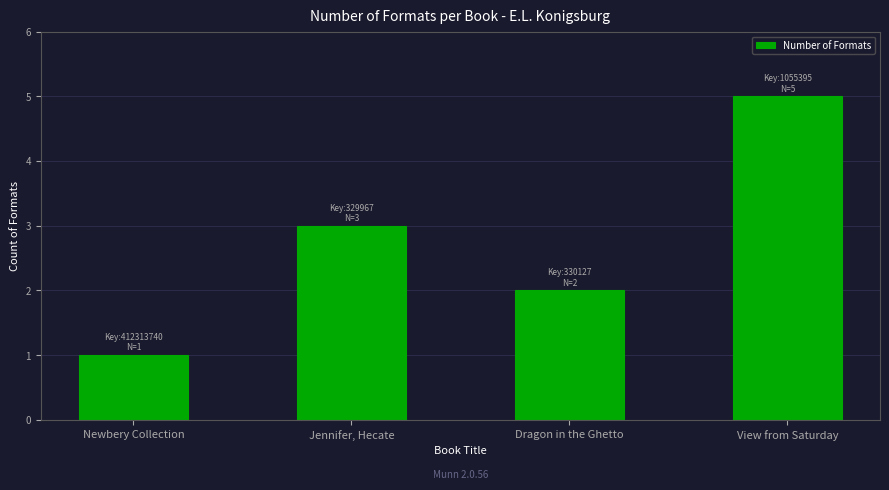

At which category does the chart reach its minimum across all series?

Newbery Collection